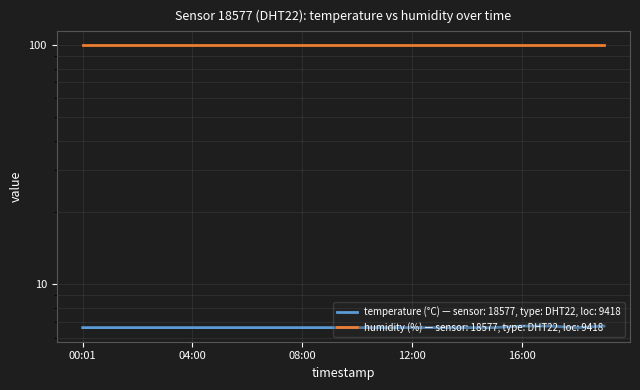

At which category does the chart reach its minimum across all series?

00:01